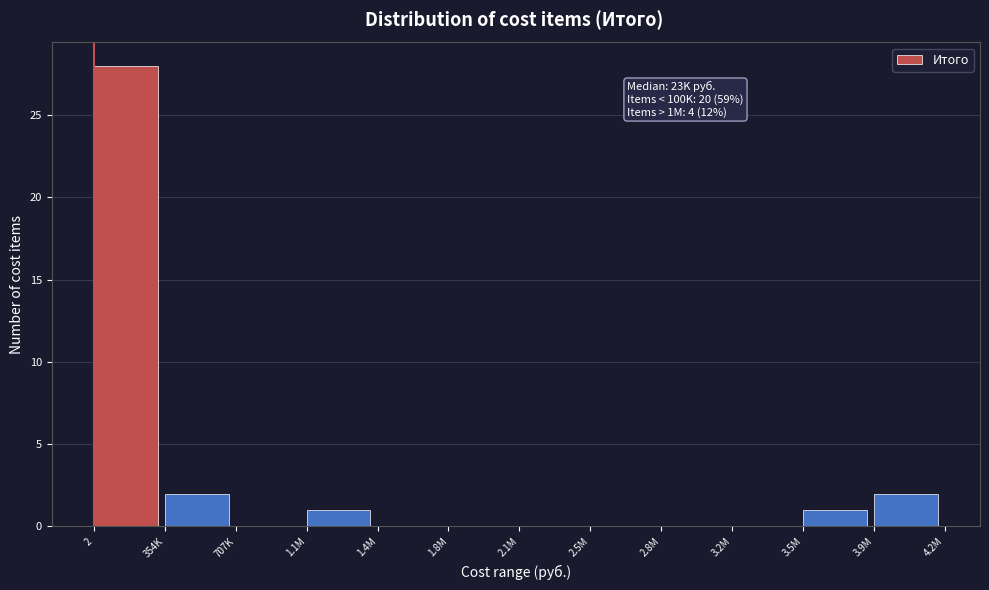

Reading right to left, list all the values displayed in this chart.

3.9M=2	3.5M=1	3.2M=0	2.8M=0	2.5M=0	2.1M=0	1.8M=0	1.4M=0	1.1M=1	707K=0	354K=2	2=28